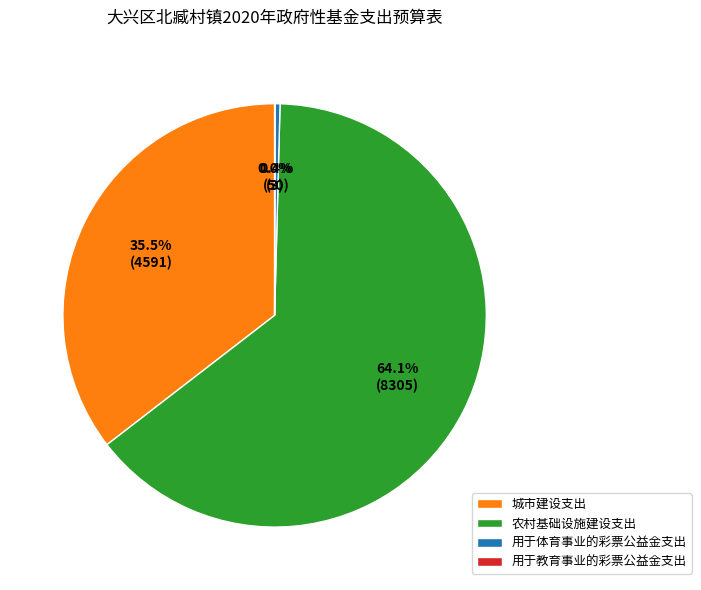

Which category has the biggest portion of the pie?

农村基础设施建设支出